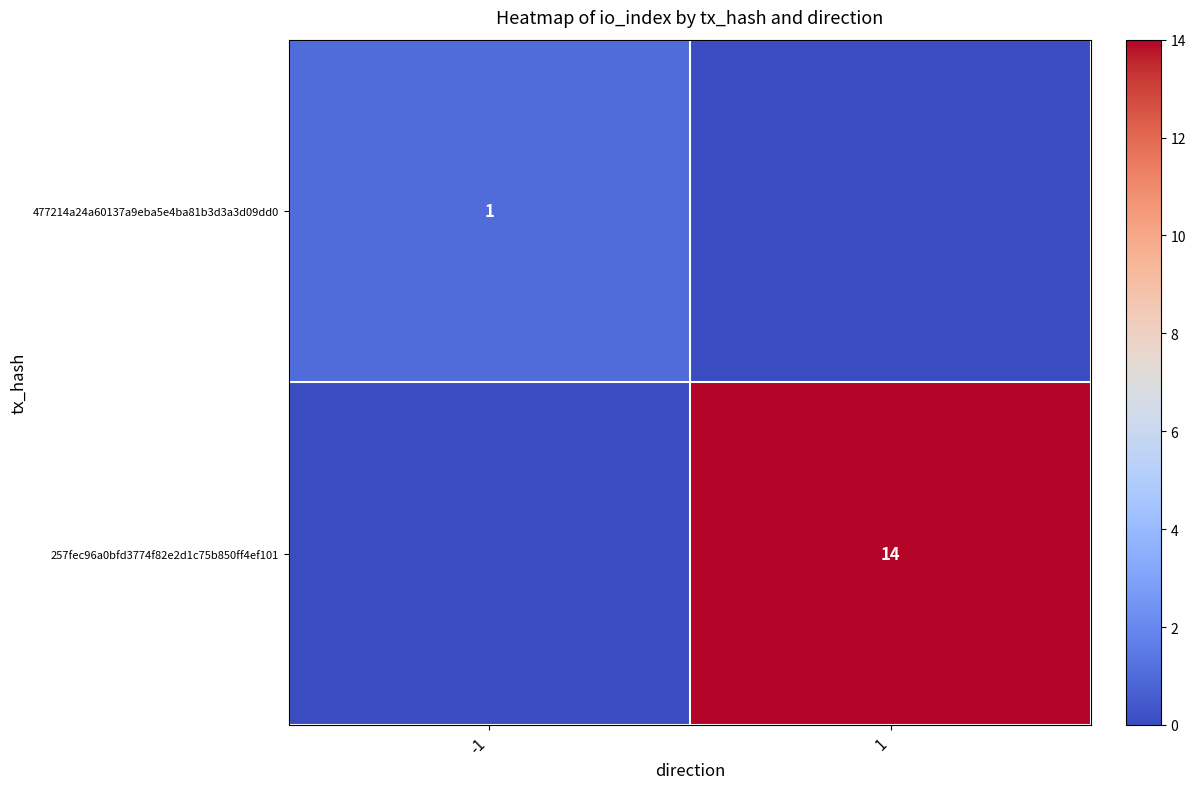

Is it true that 257fec96a0bfd3774f82e2d1c75b850ff4ef101 equals 14 at 1?

True